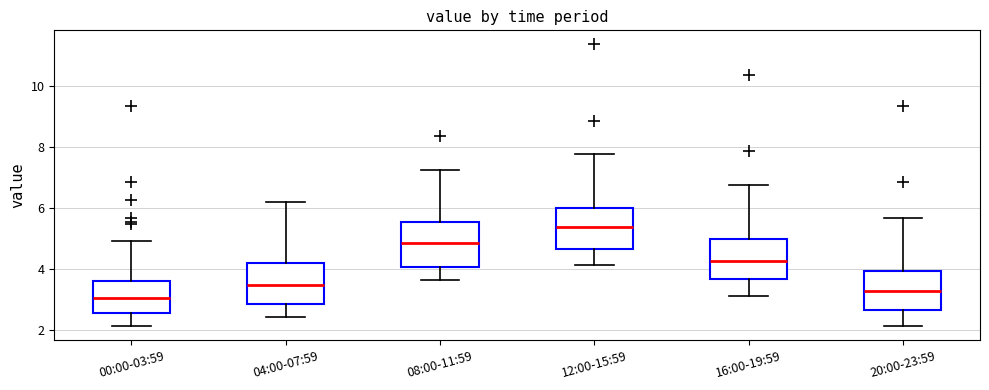

Where is the lower edge of the box for 20:00-23:59 on the y-axis? The values are not printed on the chart, so give them approximately, as read against the axis.

2.6